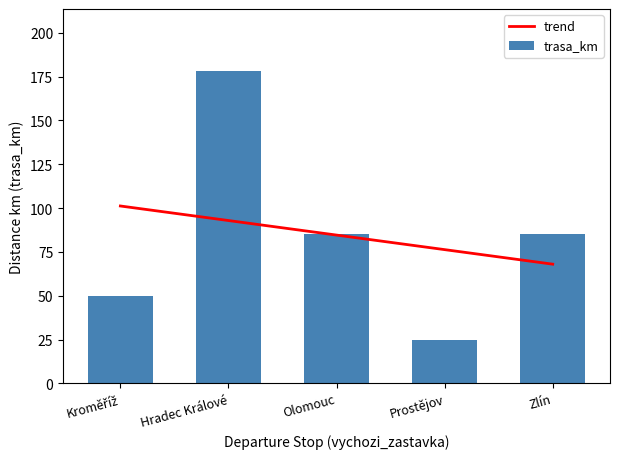

What is the label of the 3rd bar from the left?

Olomouc